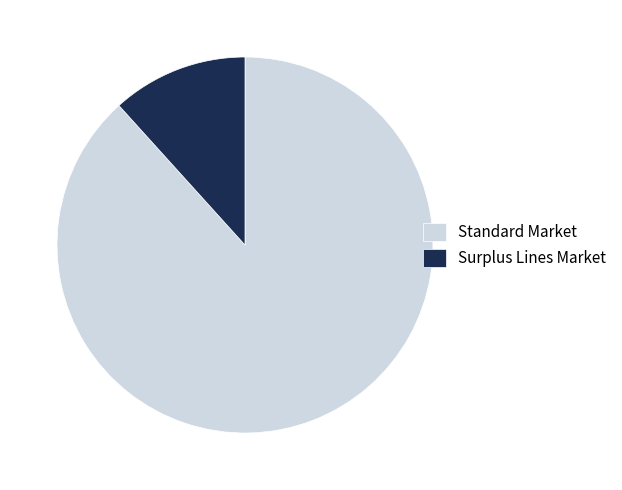

How many slices are in this pie chart?

2